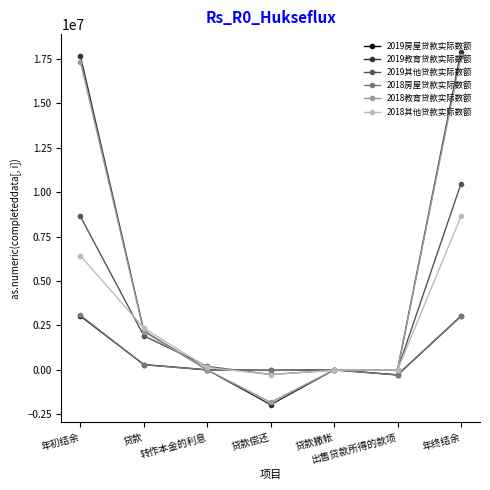

Is it true that 2019房屋贷款实际数额 equals 3025540 at 年终结余?

True